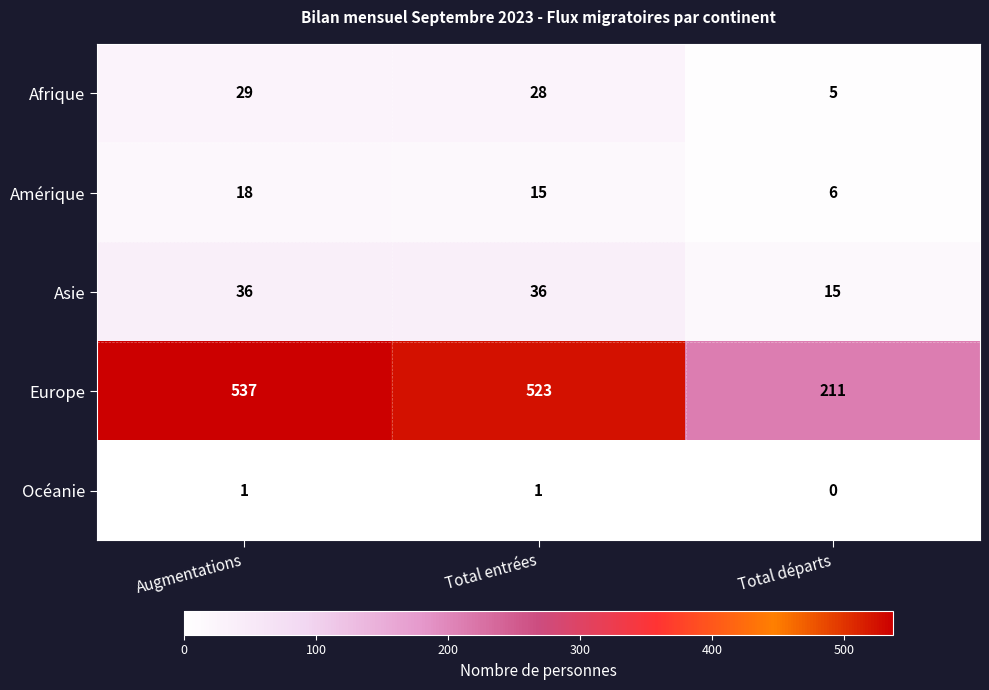

Which category has the highest value in the Afrique series?

Augmentations